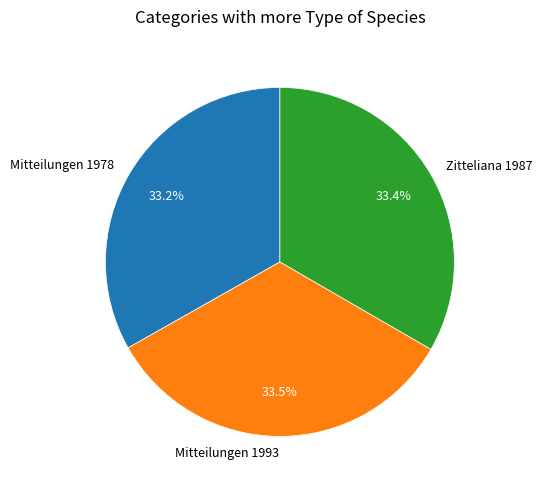

What percentage is the Zitteliana 1987 slice, to the nearest percent?

33%